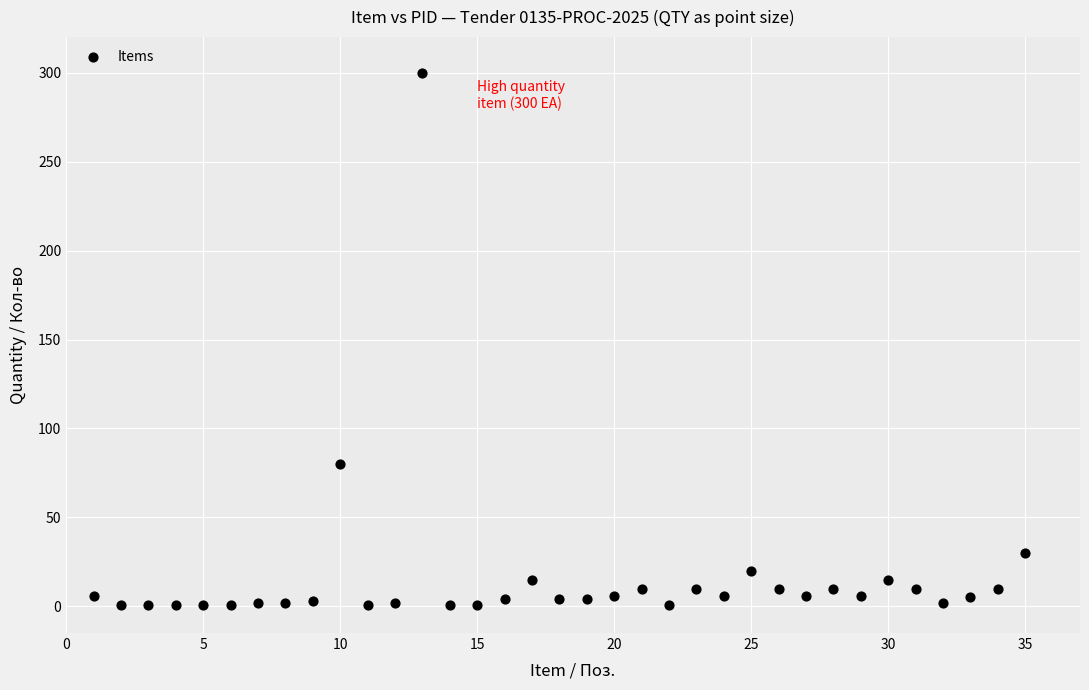

What Y value in the scatter plot is closest to 150?

80